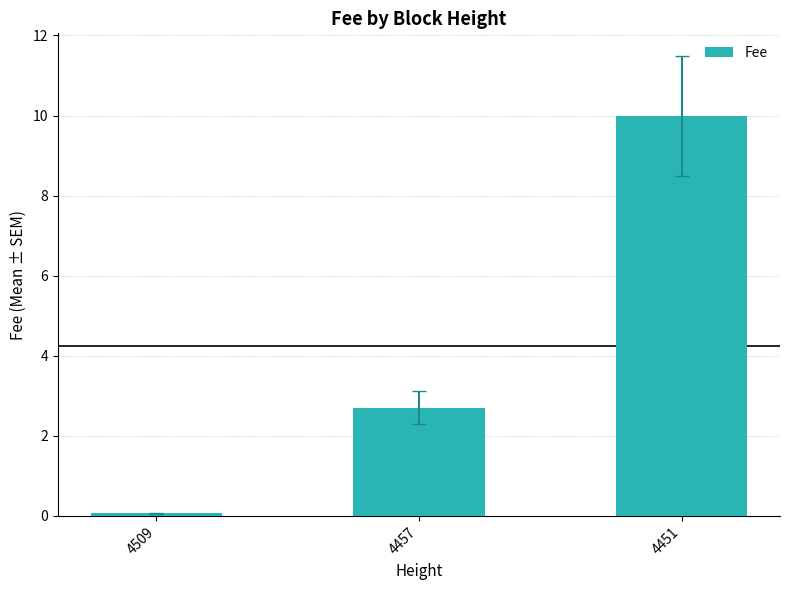

Between 4451 and 4509, which is larger?

4451